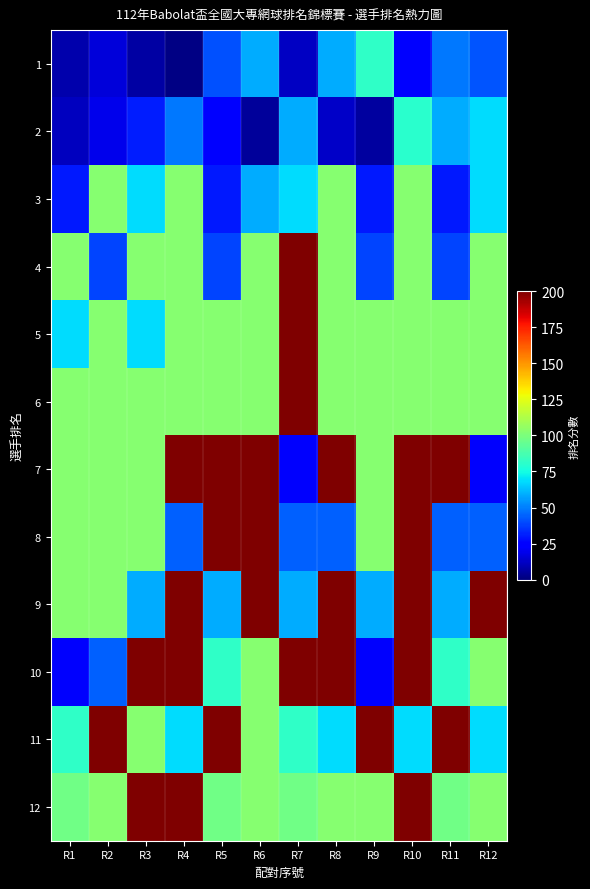

Between R7 and R8, which series saw the biggest shift?

7